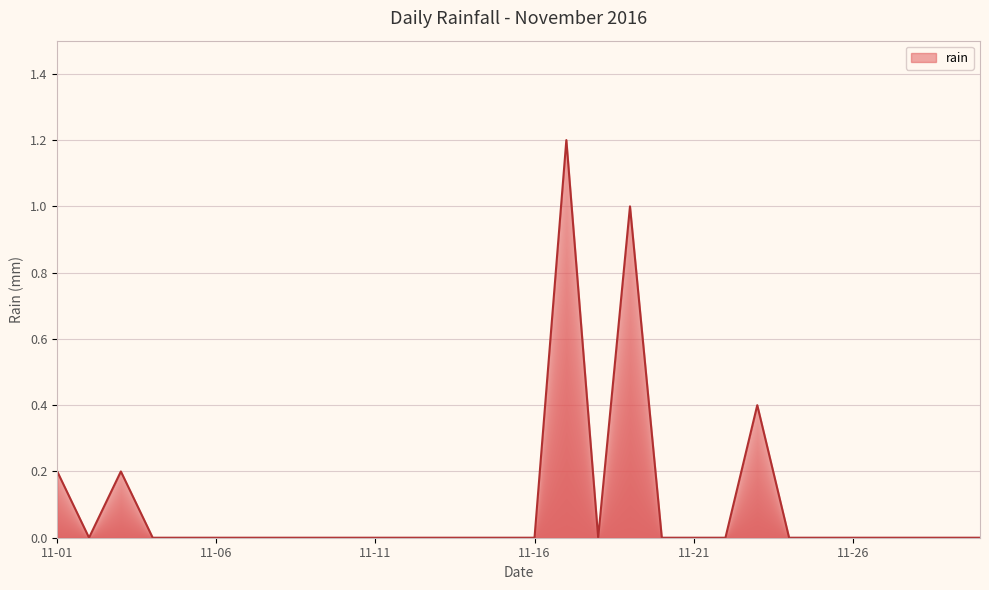

Reading left to right, transcribe all the data shown in this chart.

0.2	0.0	0.2	0.0	0.0	0.0	0.0	0.0	0.0	0.0	0.0	0.0	0.0	0.0	0.0	0.0	1.2	0.0	1.0	0.0	0.0	0.0	0.4	0.0	0.0	0.0	0.0	0.0	0.0	0.0